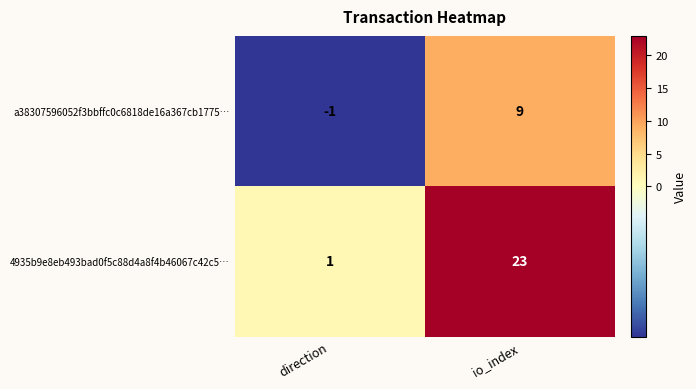

How many categories are shown in the chart?

2